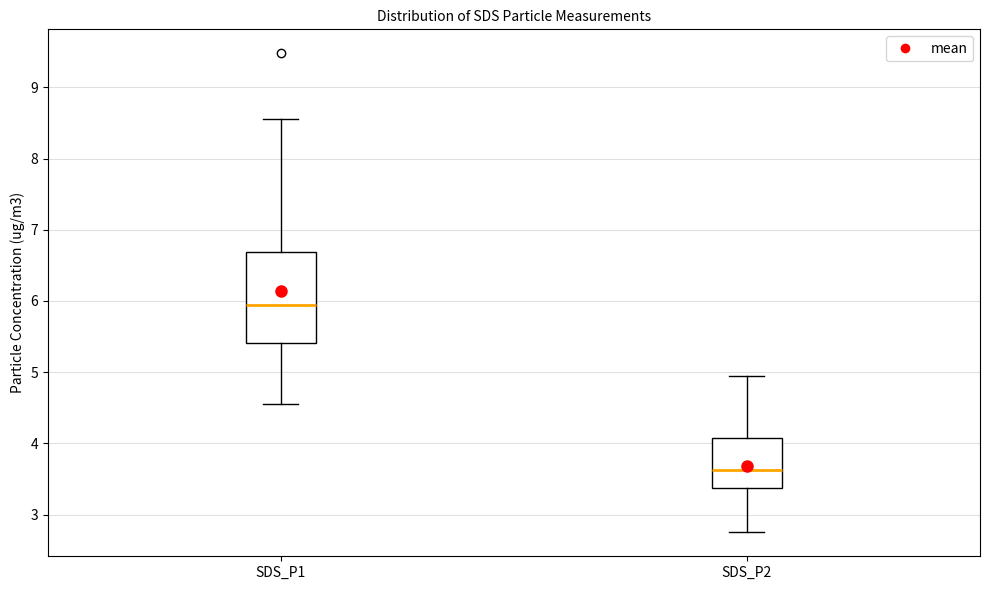

Reading left to right, transcribe this box plot: for each box, give where its median line is, the range the box spans, and where its two whiskers end, as read against the y-axis. The values are not printed on the chart, so give them approximately, as read against the axis.

SDS_P1: median 5.9, box 5.4 to 6.7, whiskers 4.6 to 8.6
SDS_P2: median 3.6, box 3.4 to 4.1, whiskers 2.8 to 5.0